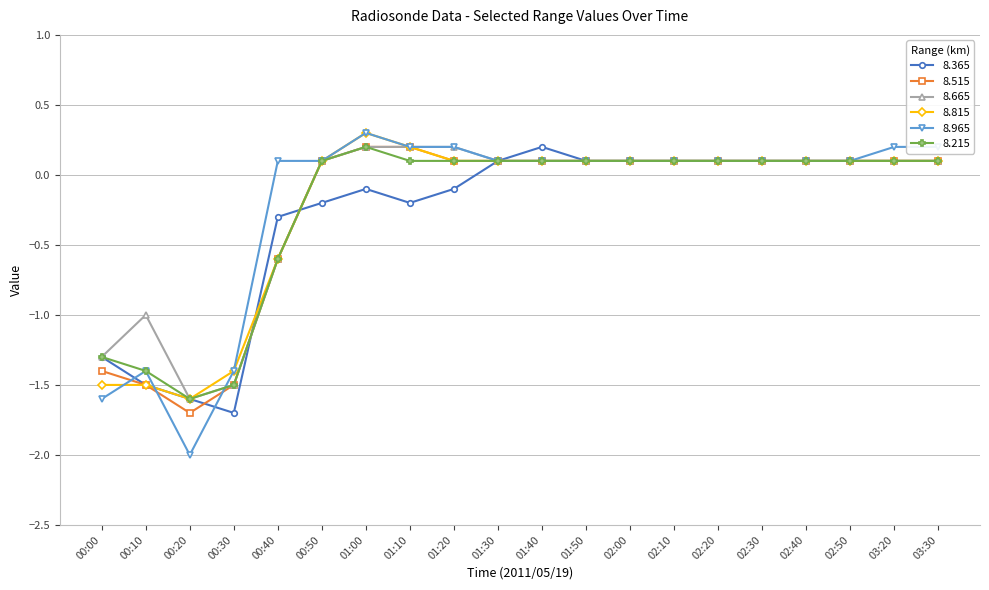

How many lines are shown in the chart?

6